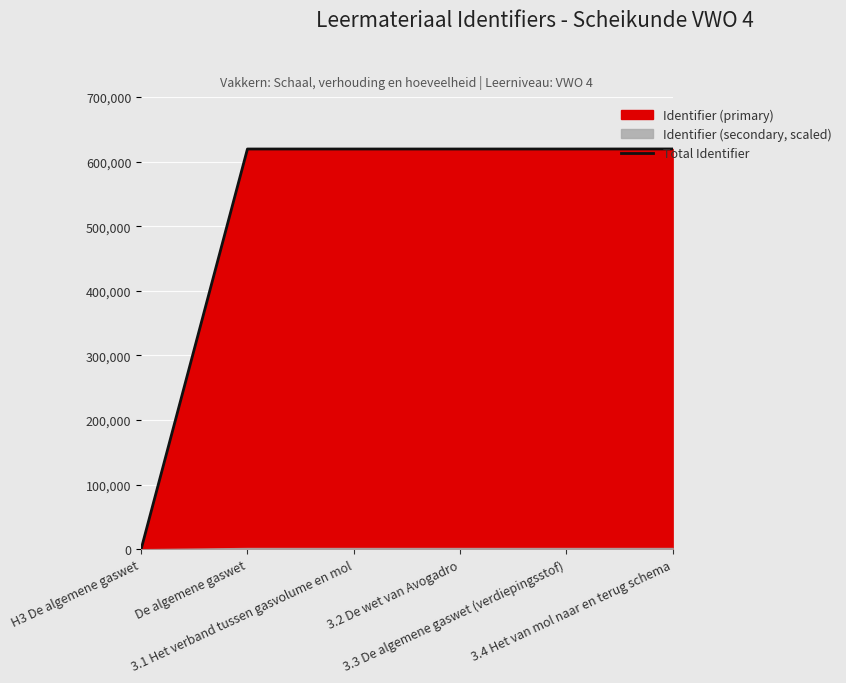

What is the label of the 4th point from the right?

3.1 Het verband tussen gasvolume en mol